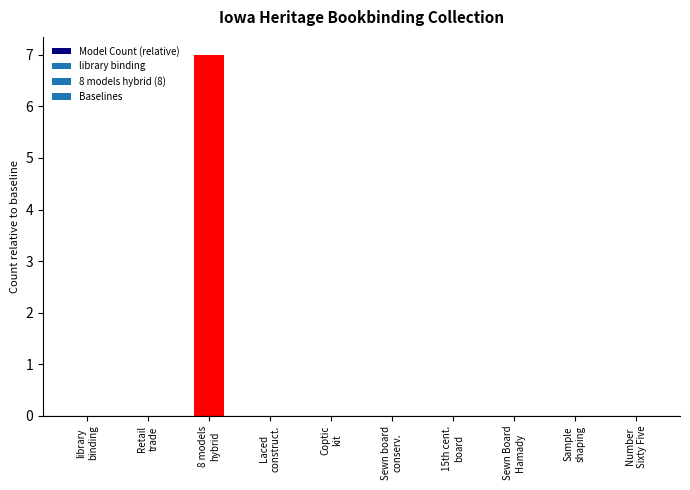

How many categories are shown in the chart?

10